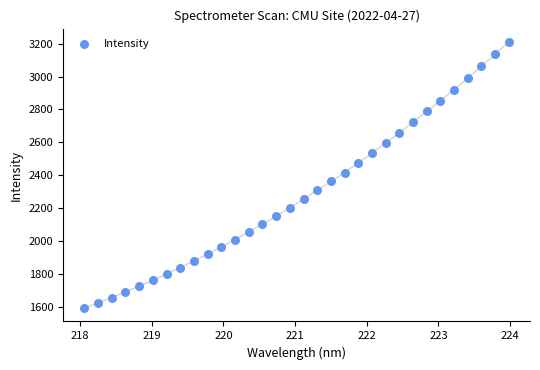

What is the range of Y values (max minus min)?

1617.1